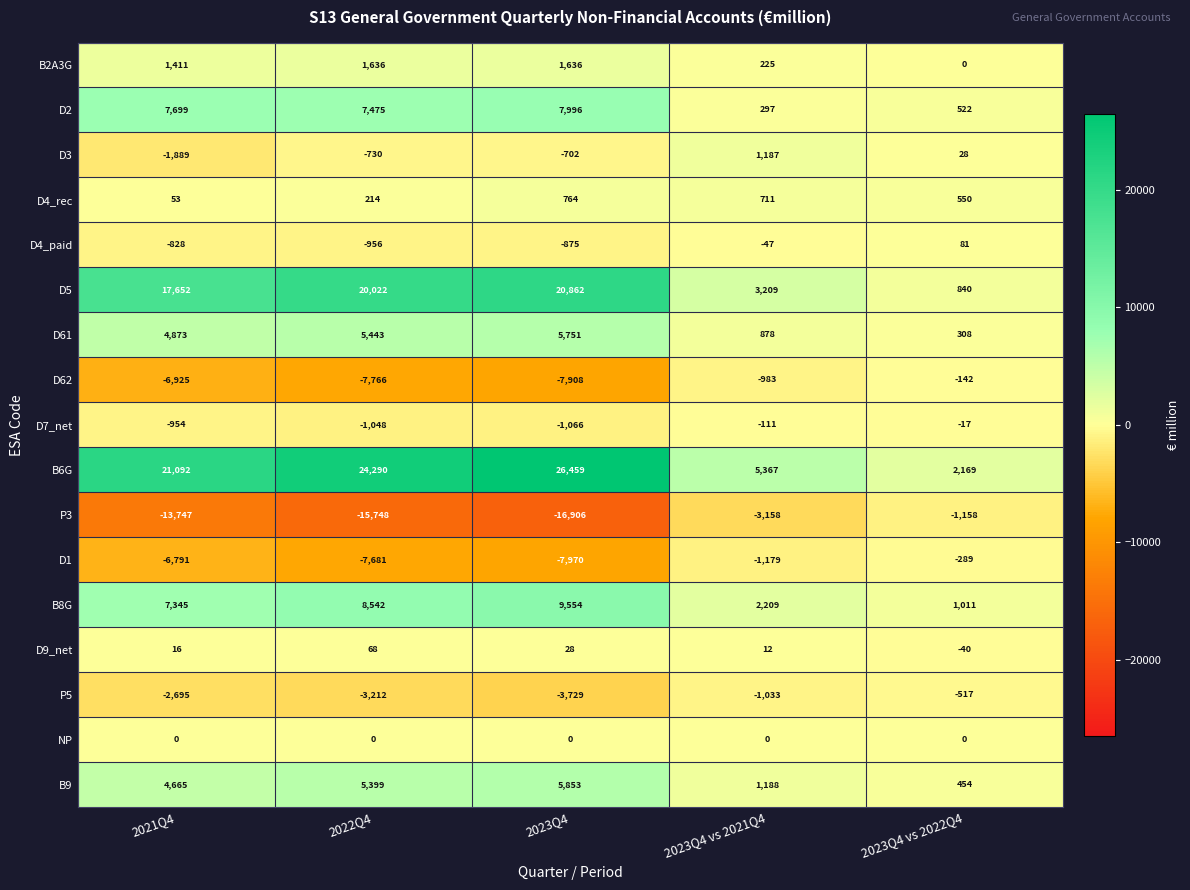

The D5 series shows 4406 at 2021Q4. True or false?

False